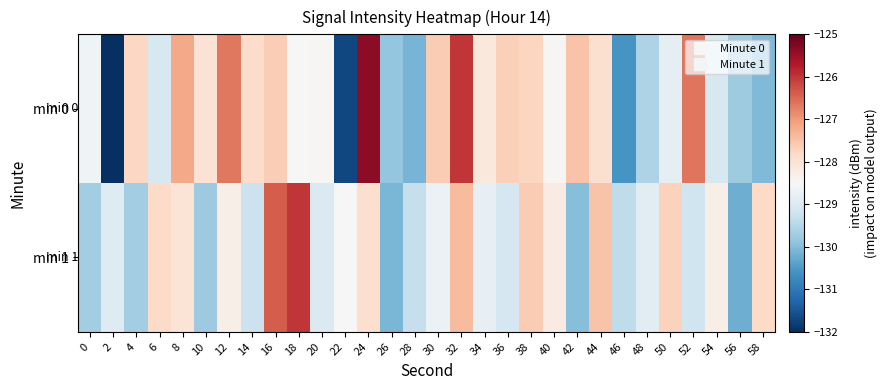

Between 4 and 26, which is larger?

4